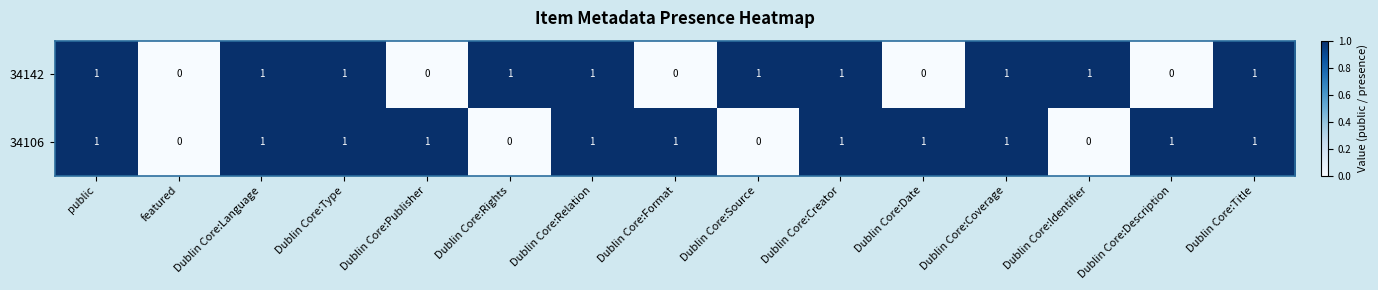

Which series changed the most between Dublin Core:Relation and Dublin Core:Description?

34142